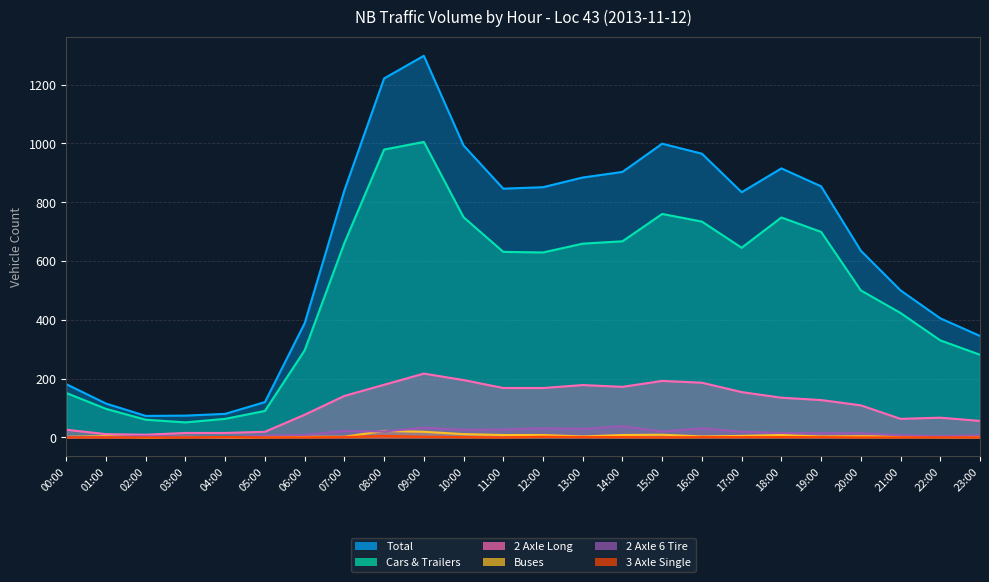

What is the sum of all 2 Axle Long values?

2679